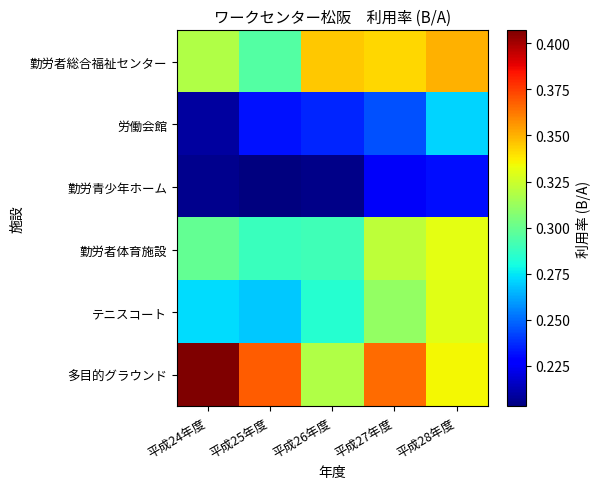

Which series has the largest total across all categories?

多目的グラウンド